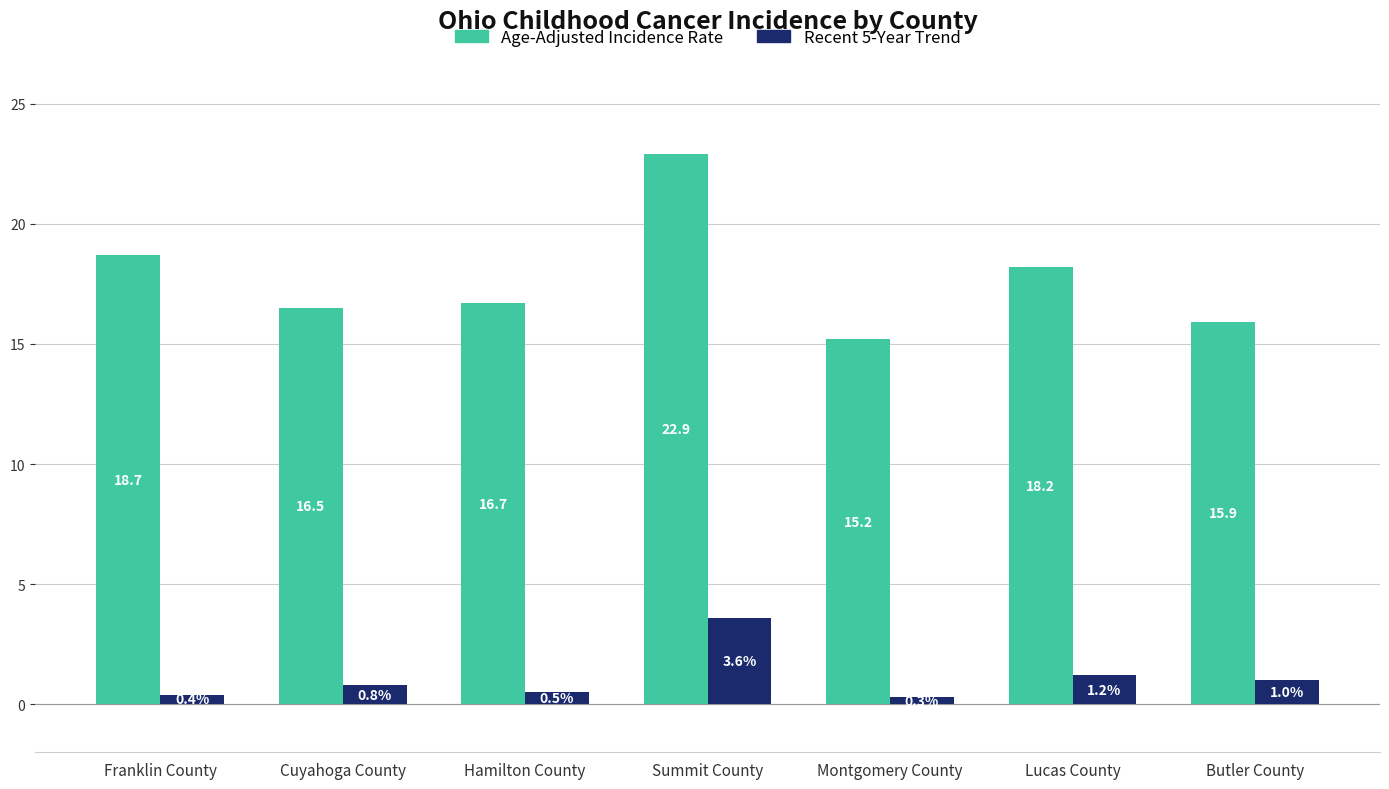

Is the value of Recent 5-Year Trend at Franklin County greater than the value of Age-Adjusted Incidence Rate at Cuyahoga County?

No